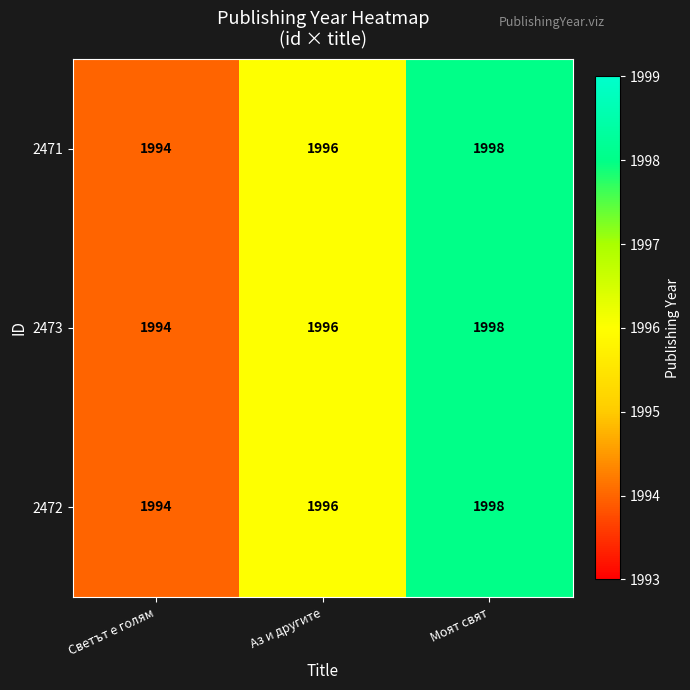

Rank the categories by 2471 value from lowest to highest.

Светът е голям, Аз и другите, Моят свят